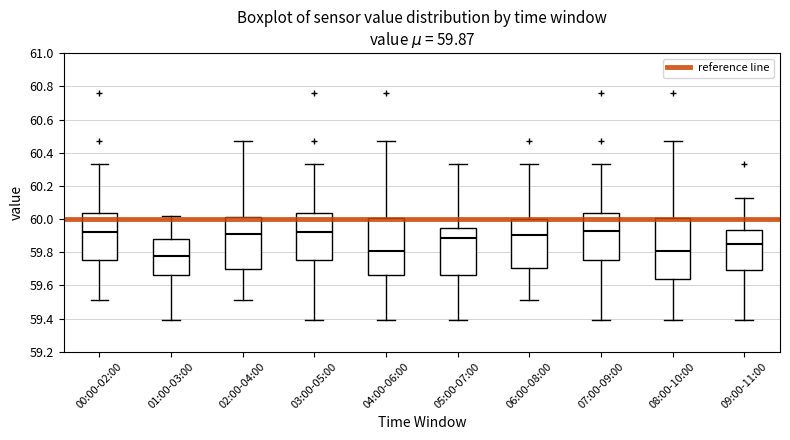

Comparing the boxes themselves (not the whiskers), which one is the tallest?

08:00-10:00